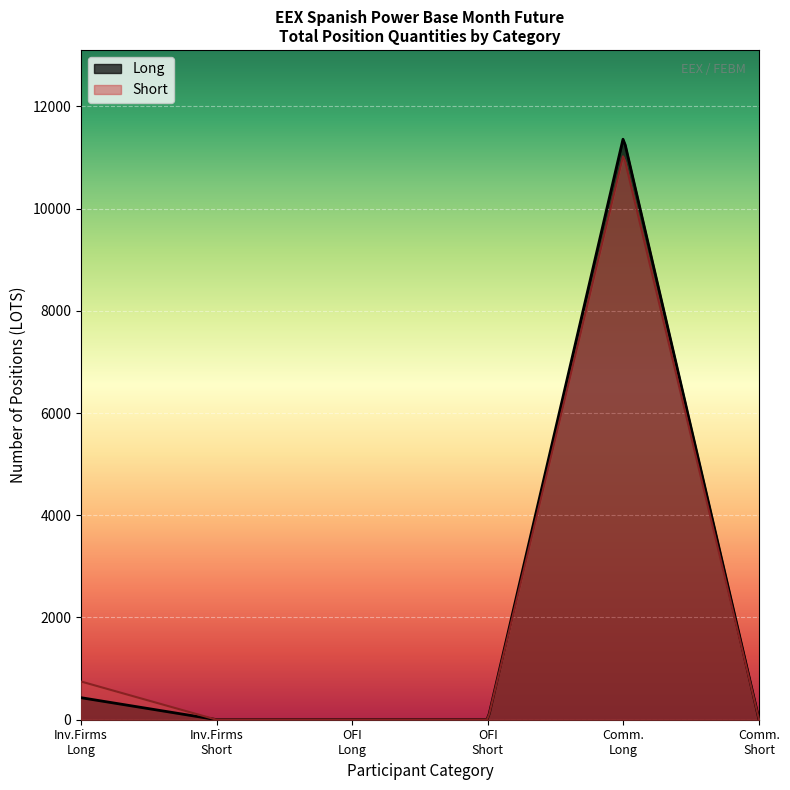

Which has a higher value, Other Financial Long or Commercial Long?

Commercial Long